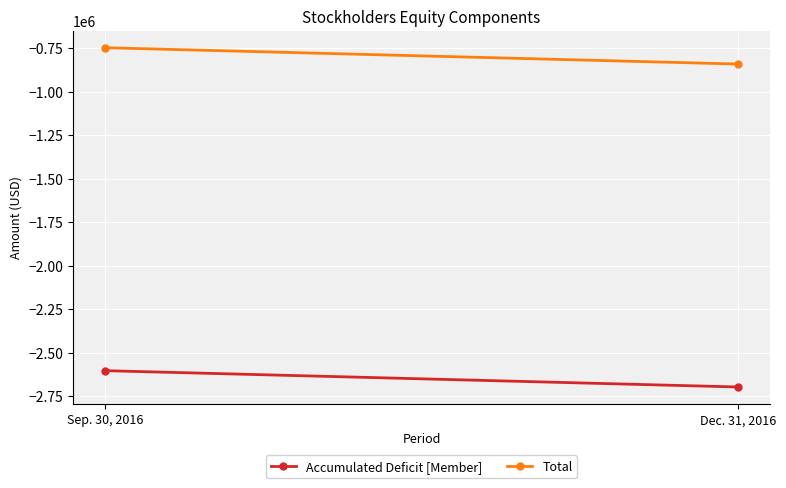

At which category is the sum across all series the highest?

Sep. 30, 2016